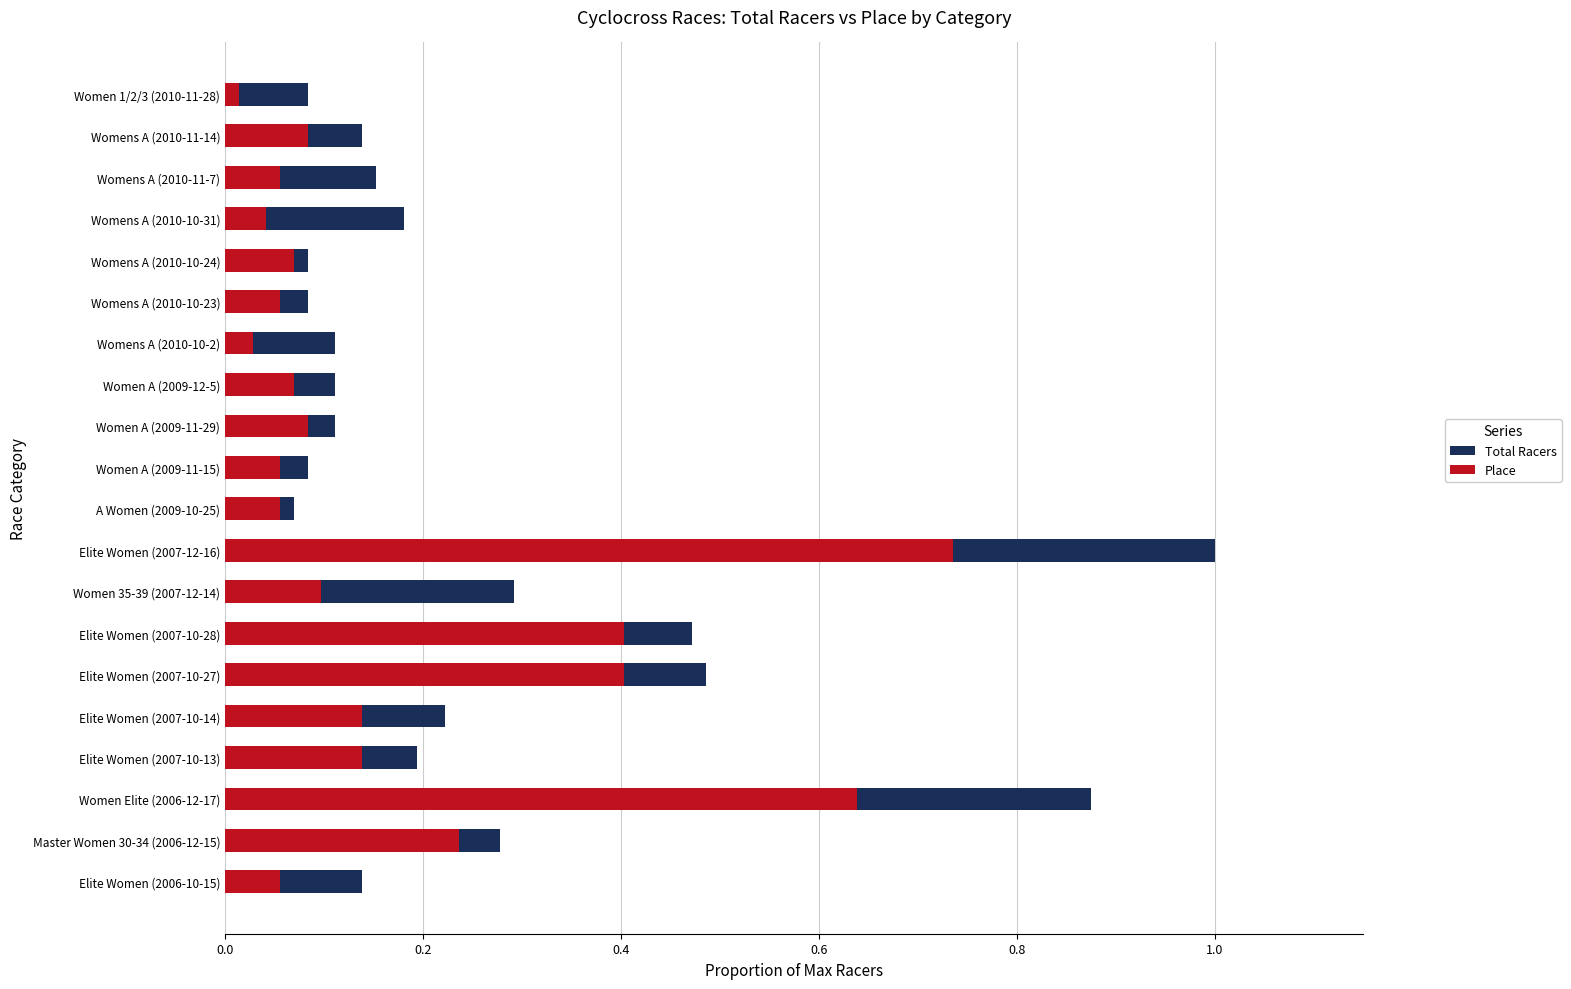

What is the difference between the maximum and minimum values in the Place series?

0.7